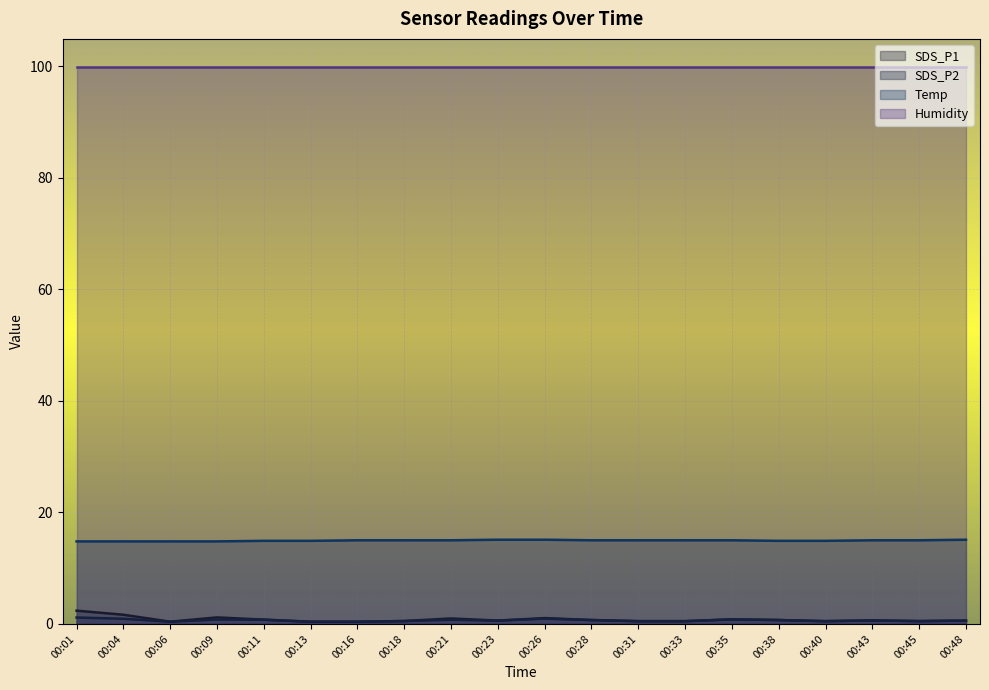

Which series changed the most between 00:21 and 00:23?

SDS_P1